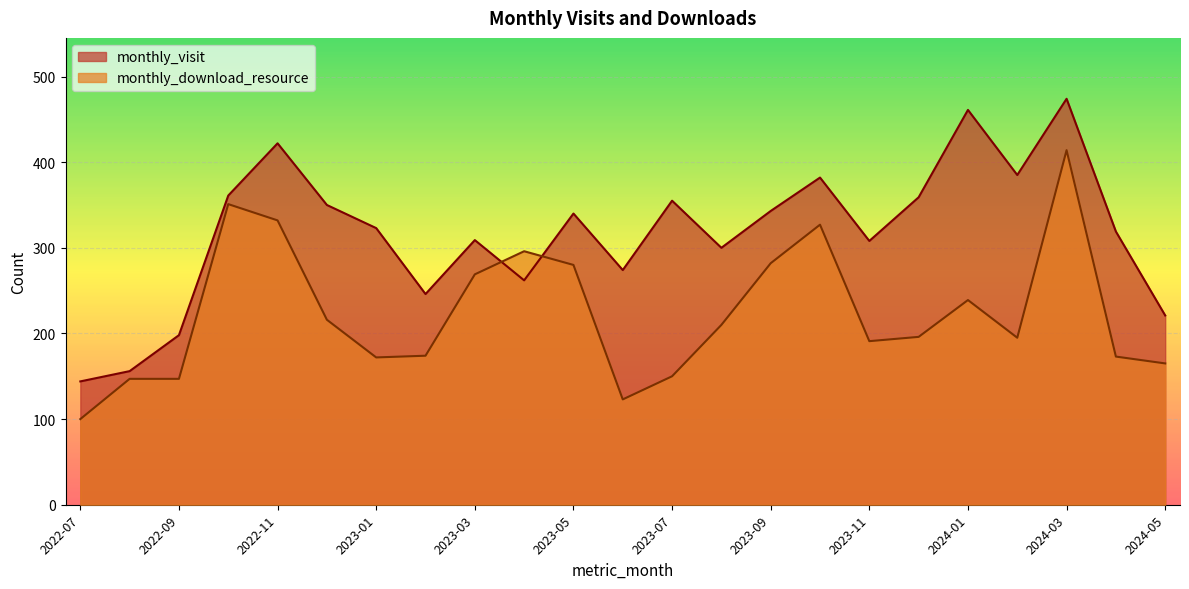

Which series has the largest total across all categories?

monthly_visit